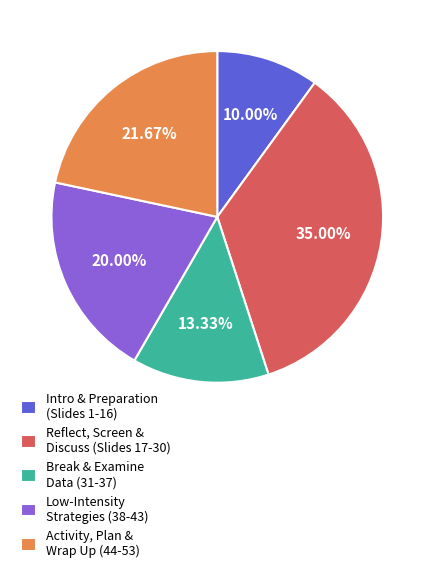

Rank the categories by value from lowest to highest.

Intro & Preparation (Slides 1-16), Break & Examine Data (31-37), Low-Intensity Strategies (38-43), Activity, Plan & Wrap Up (44-53), Reflect, Screen & Discuss (Slides 17-30)